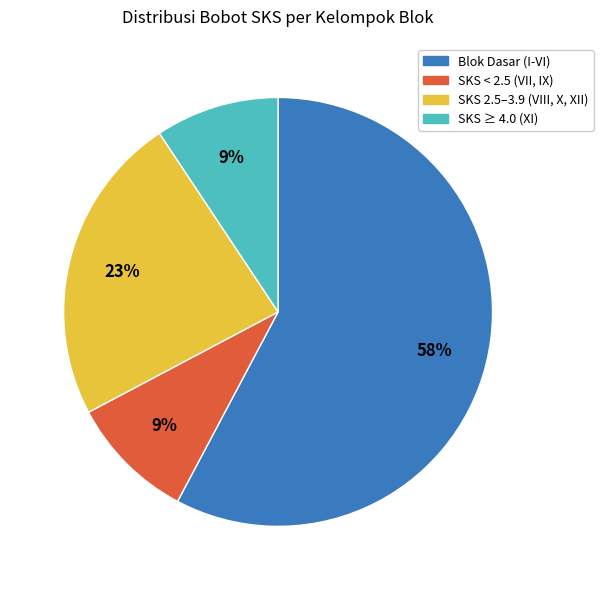

What percentage is the SKS 2.5–3.9 (VIII, X, XII) slice, to the nearest percent?

23%